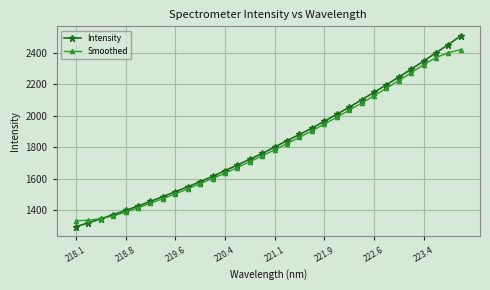

What is the value of the Intensity point at the 11th from the left?

1581.3